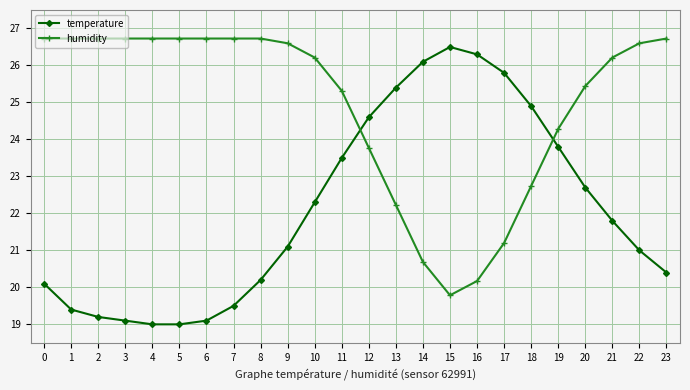

How many categories are shown in the chart?

24